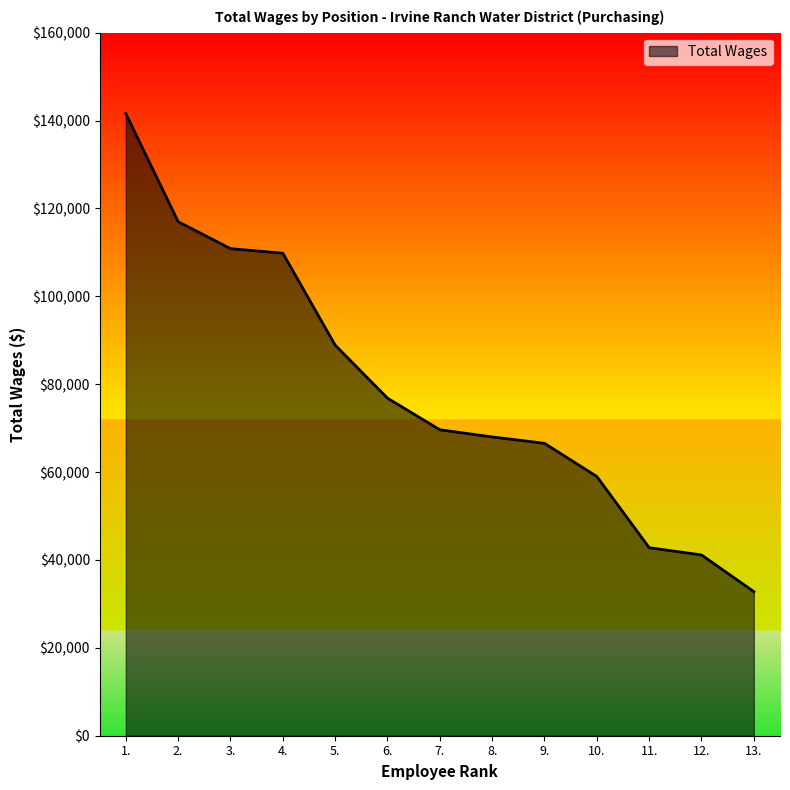

Between 1. and 4., which is larger?

1.